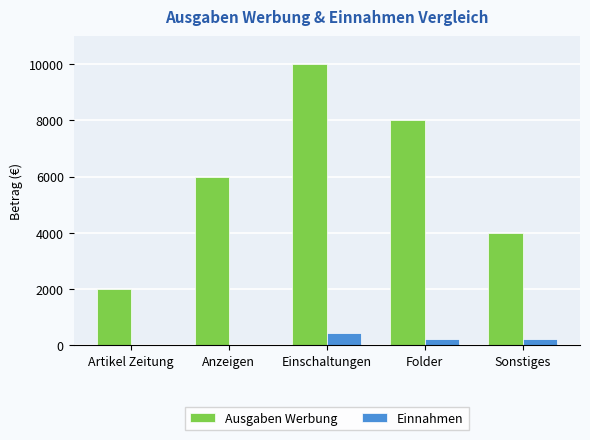

The Ausgaben Werbung series shows 10000 at Einschaltungen. True or false?

True